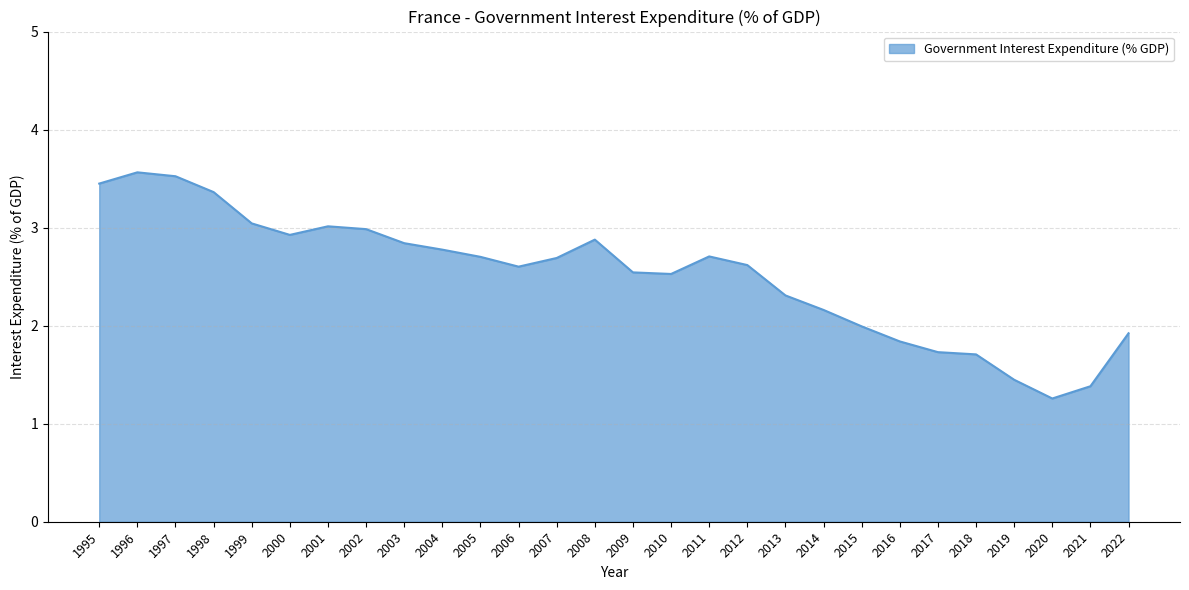

Read the value at 2004.

2.8